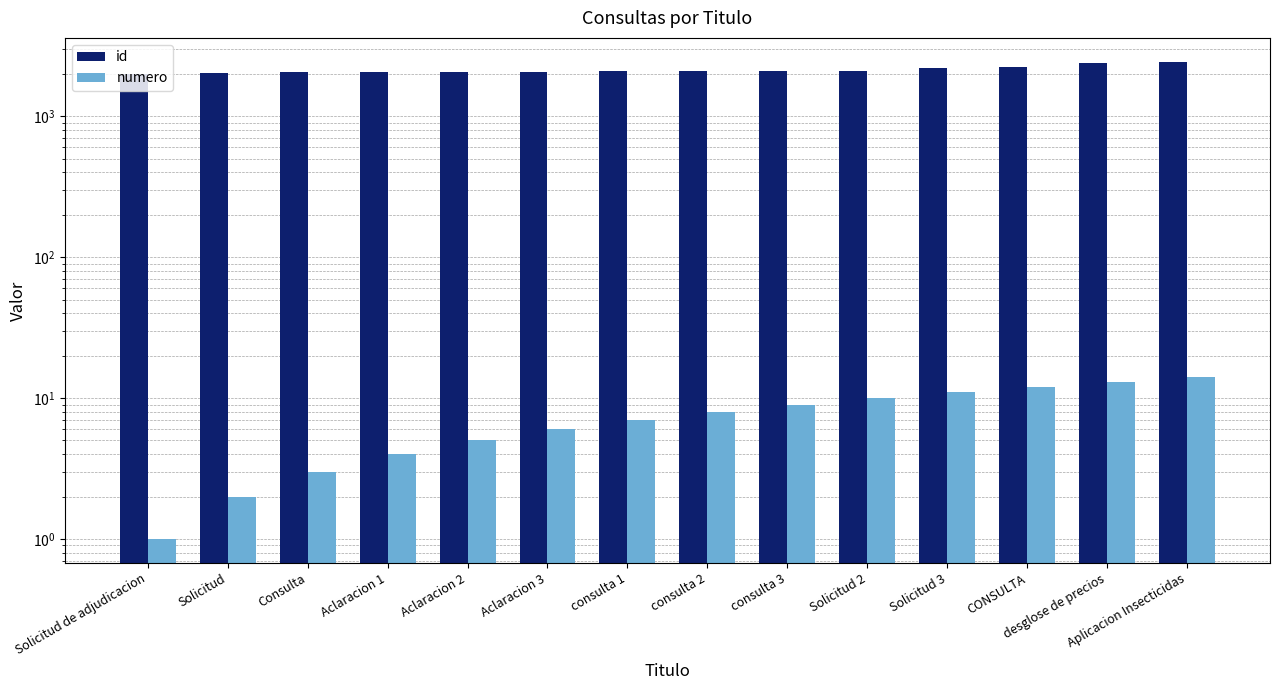

True or false: numero has a value of 20 at Aplicacion Insecticidas.

False